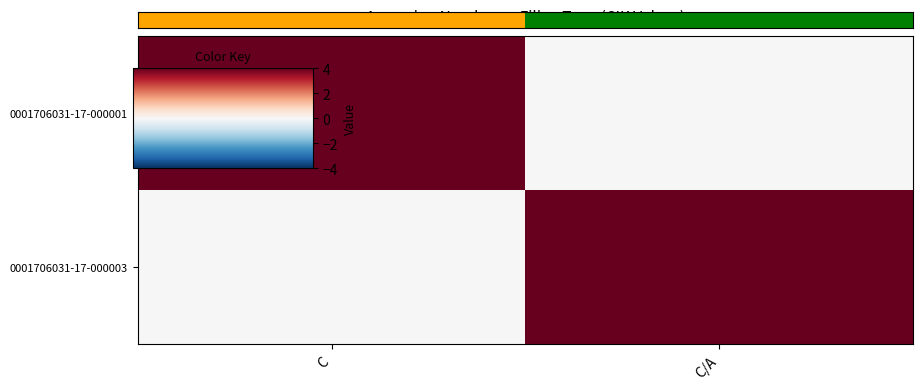

Which label corresponds to the smallest value in the chart?

C/A